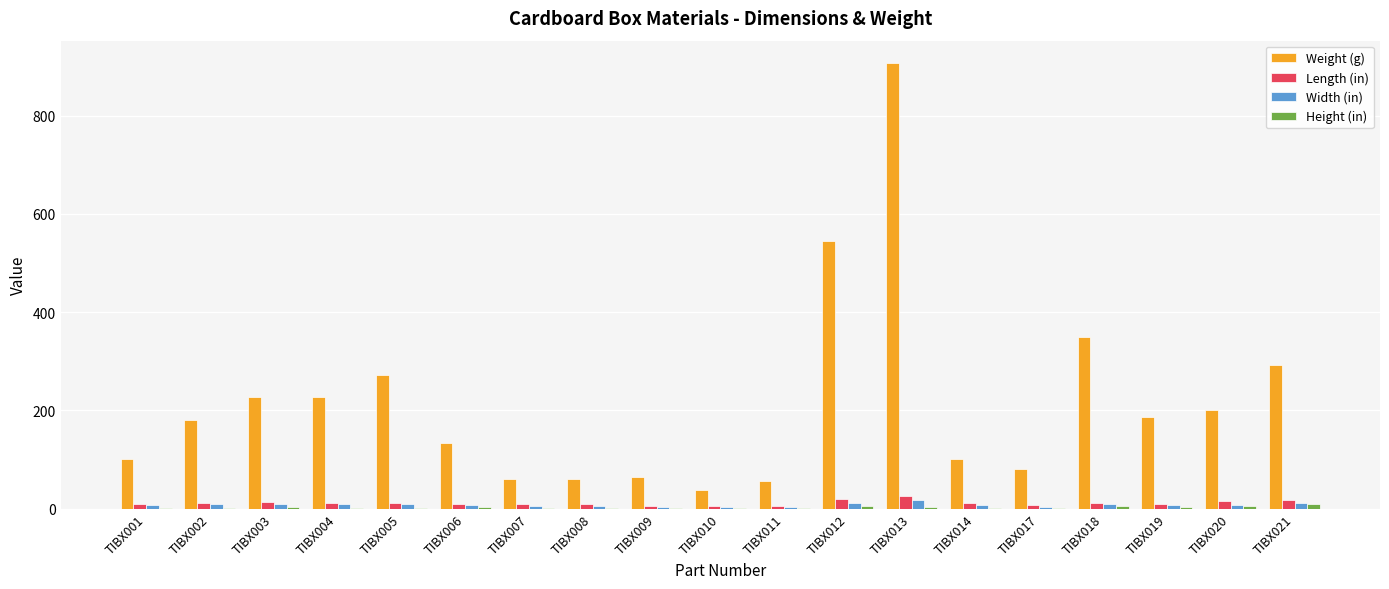

At which label does Weight (g) first exceed 181?

TIBX002